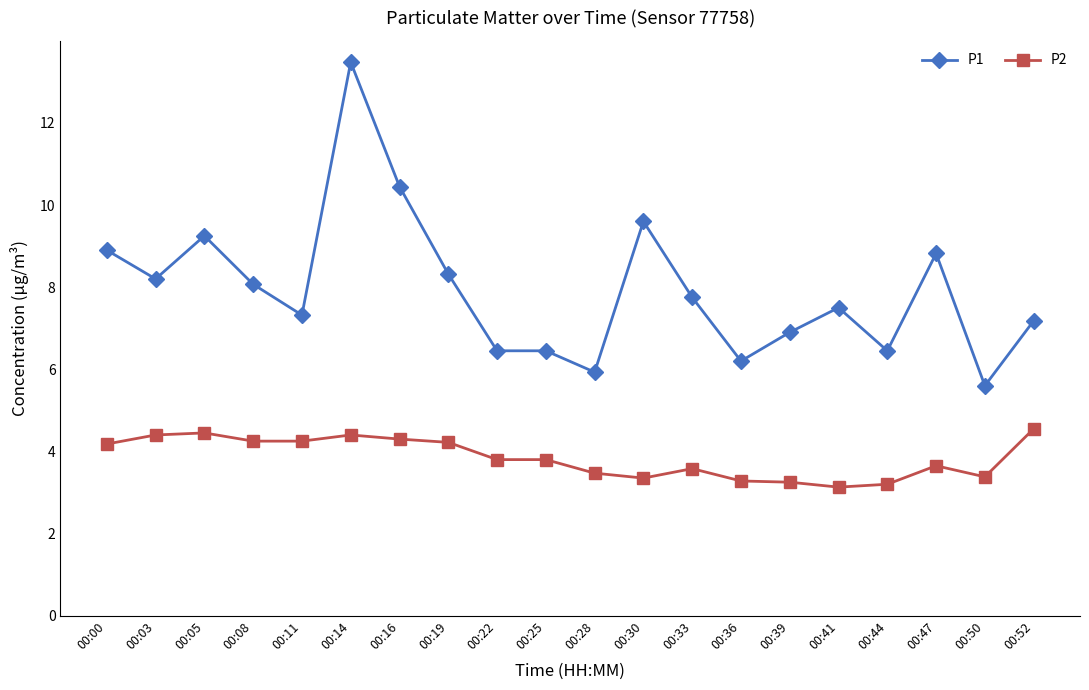

True or false: P2 has more than 0 points higher than both neighbors.

True